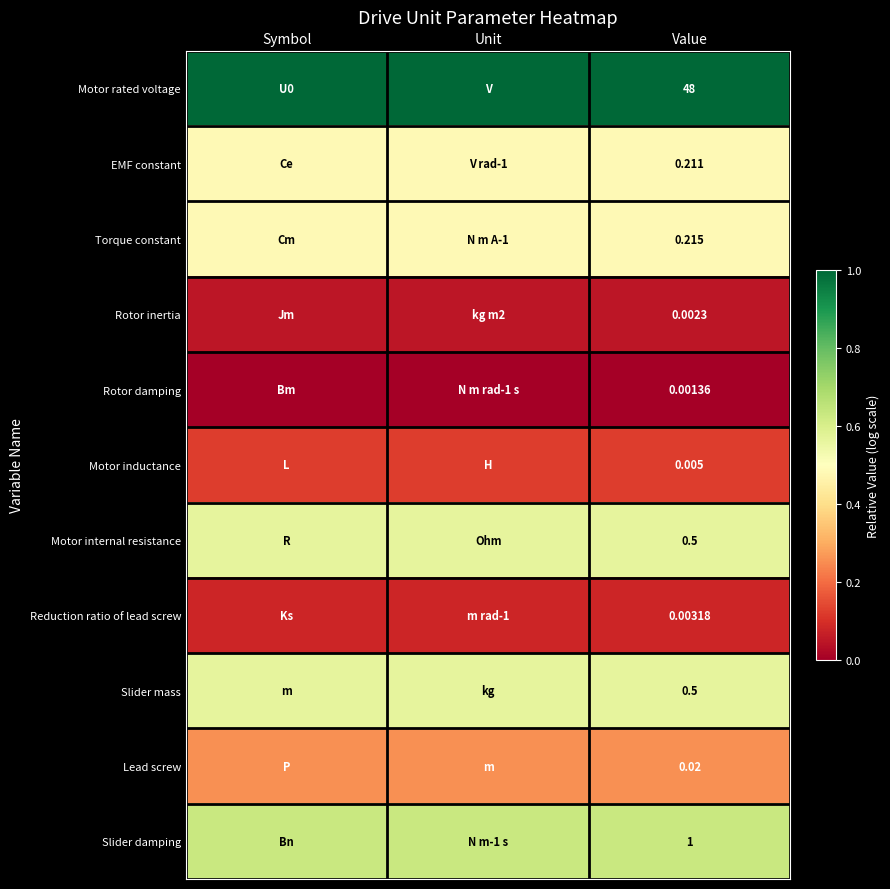

At Unit, list the series in order from smallest to largest.

Rotor damping, Rotor inertia, Reduction ratio of lead screw, Motor inductance, Lead screw, EMF constant, Torque constant, Motor internal resistance, Slider mass, Slider damping, Motor rated voltage